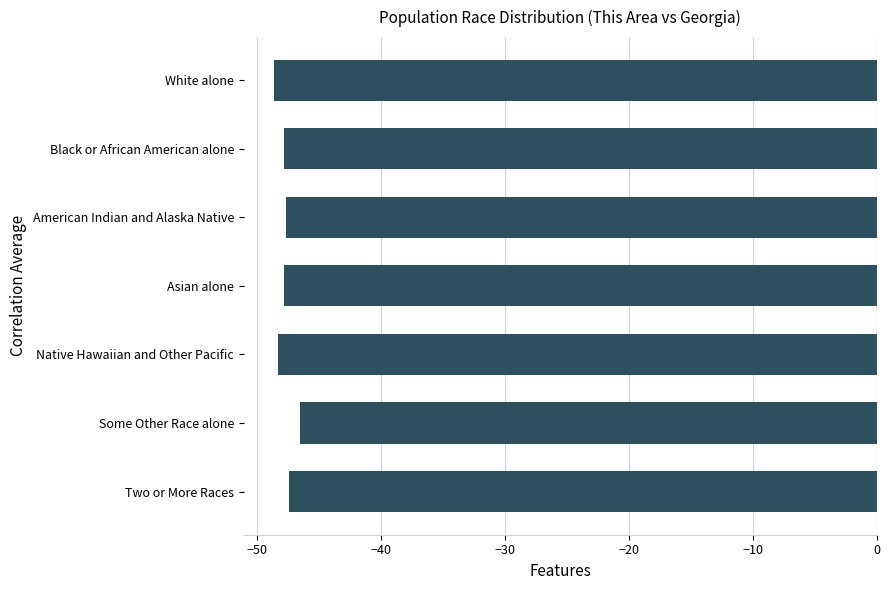

Which has a higher value, Asian alone or Some Other Race alone?

Some Other Race alone